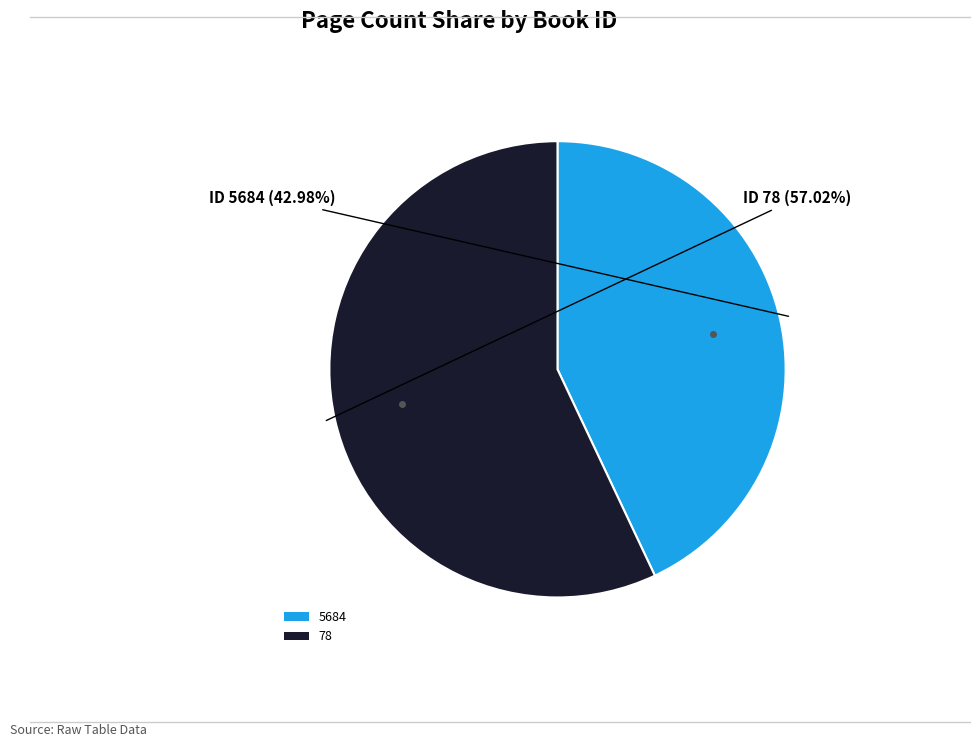

What is the total percentage of 78 and 5684?

100.0%